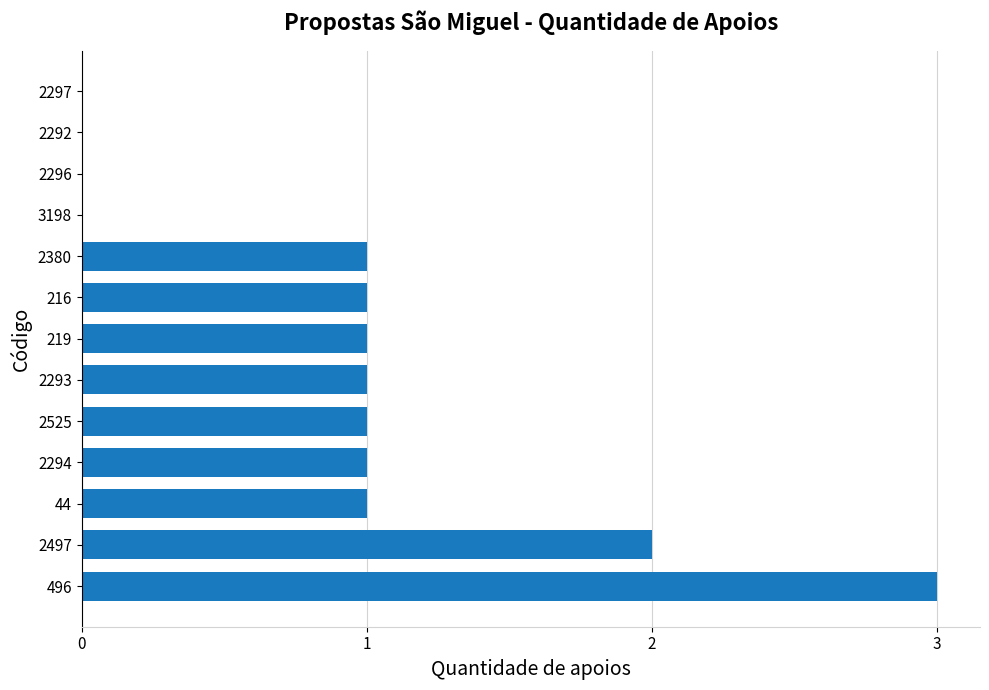

True or false: the data shows 1 at 2292.

False